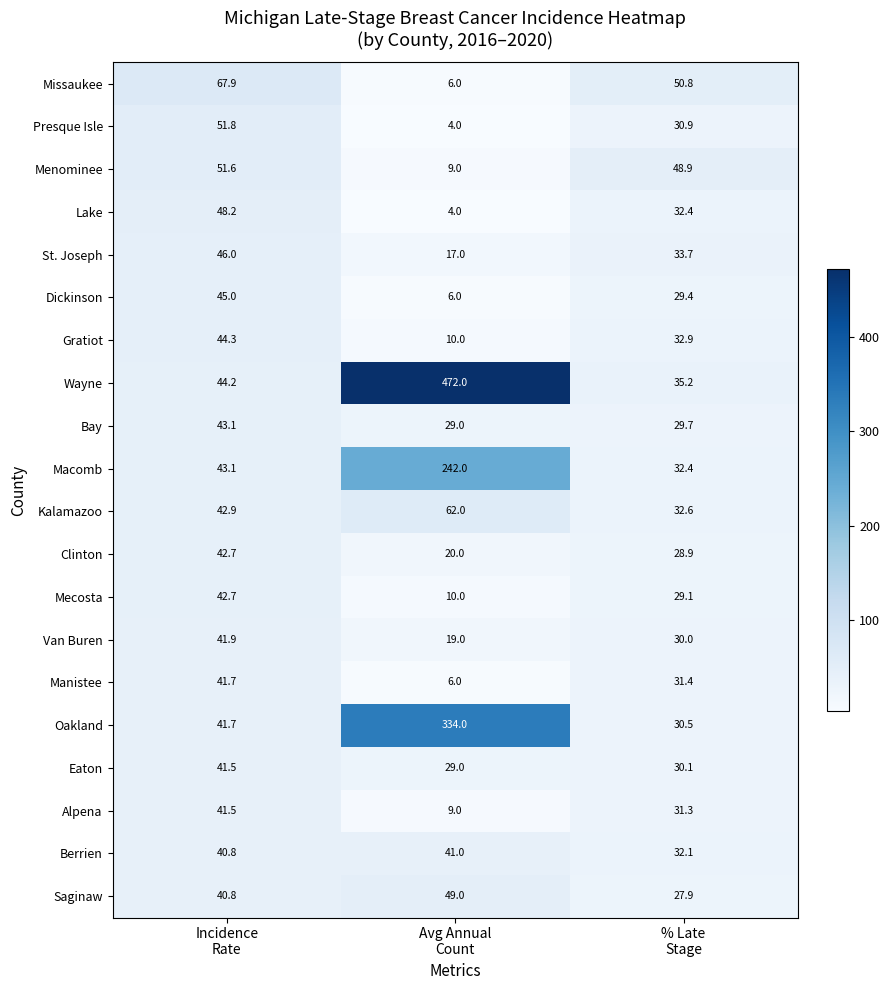

How many values in the Eaton series are below 30?

1